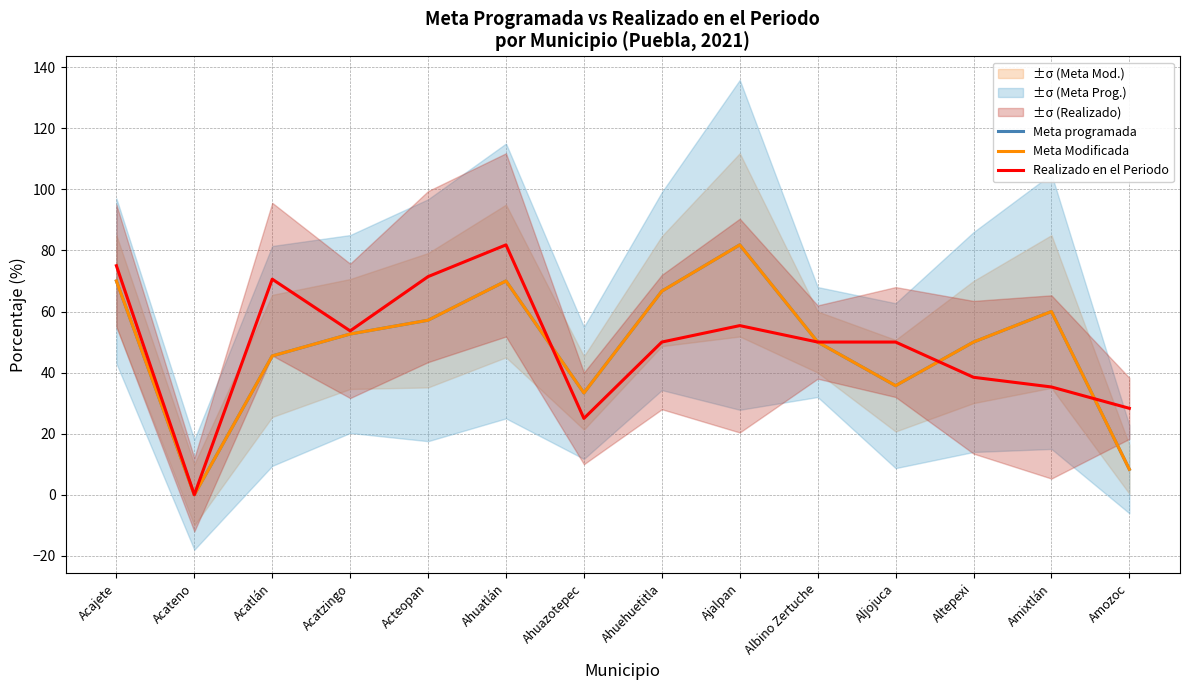

What position from the right is Amixtlán?

2